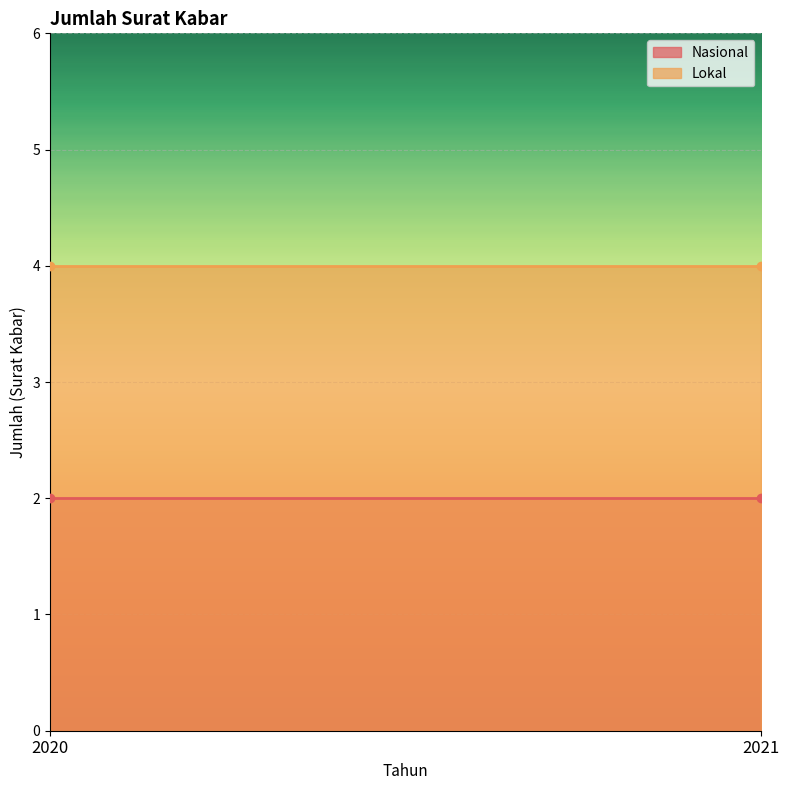

What is the total value across all series at 2021?

6